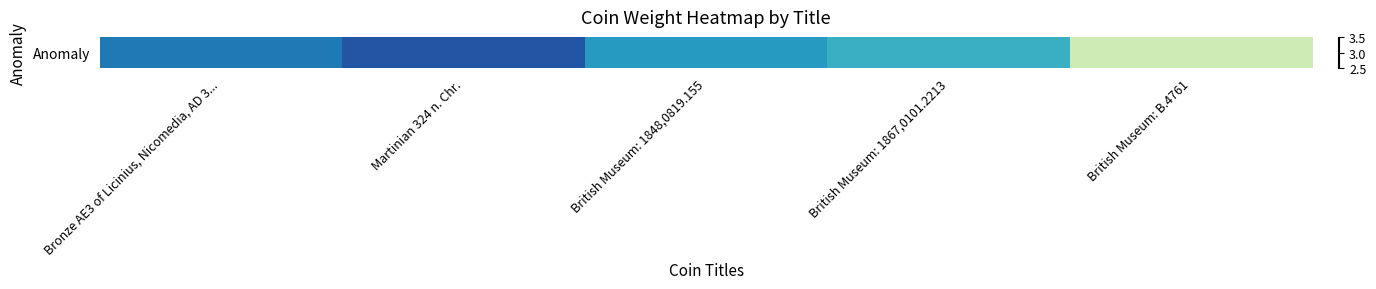

What is the change in value from Martinian 324 n. Chr. to British Museum: 1867,0101.2213?

-0.2